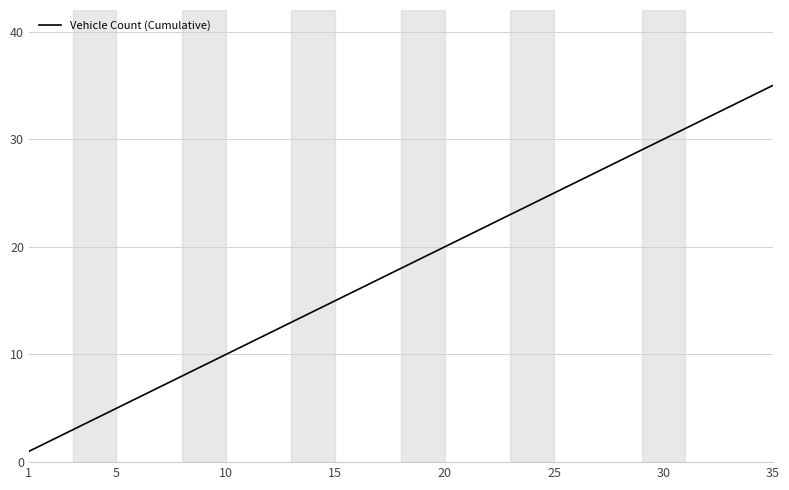

What is the difference between the maximum and minimum values?

34